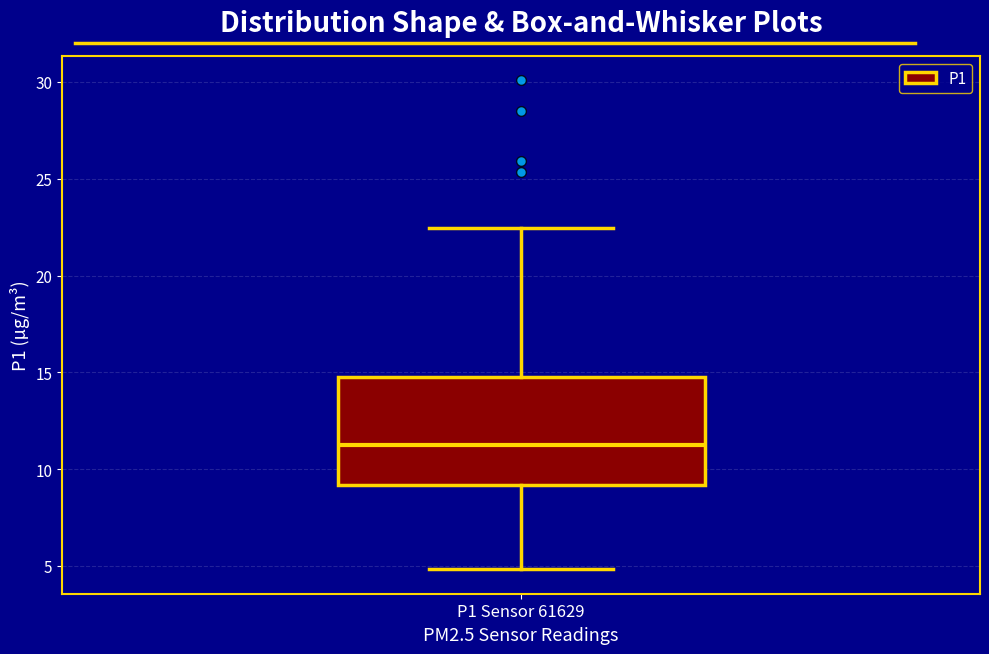

Transcribe this box plot: give where the median line is, the range the box spans, and where the two whiskers end, as read against the y-axis. The values are not printed on the chart, so give them approximately, as read against the axis.

median 11.0, box 9.0 to 14.5, whiskers 5.0 to 22.5